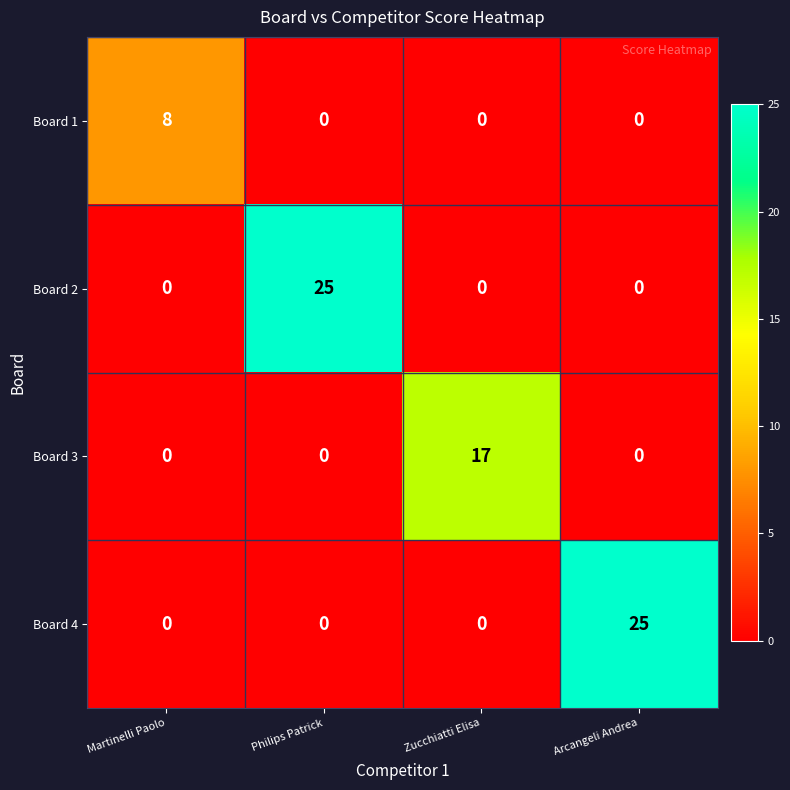

What is the spread (max minus min) of values at Martinelli Paolo?

8